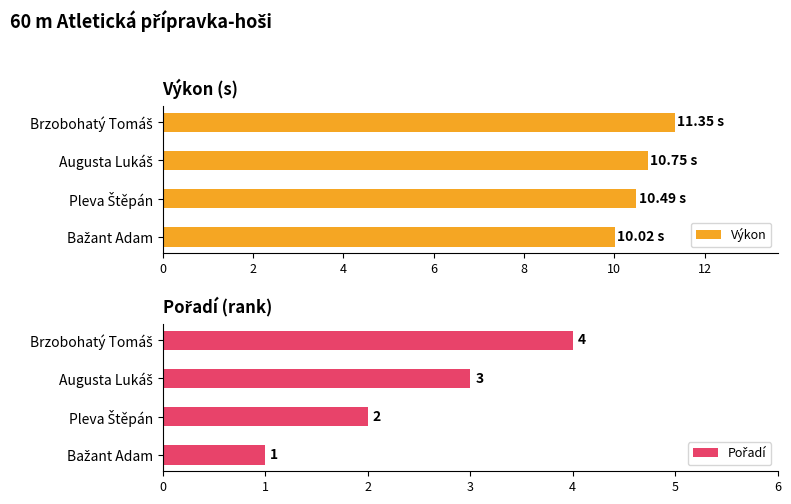

What is the difference between the second highest and second lowest values in the Výkon series?

0.3